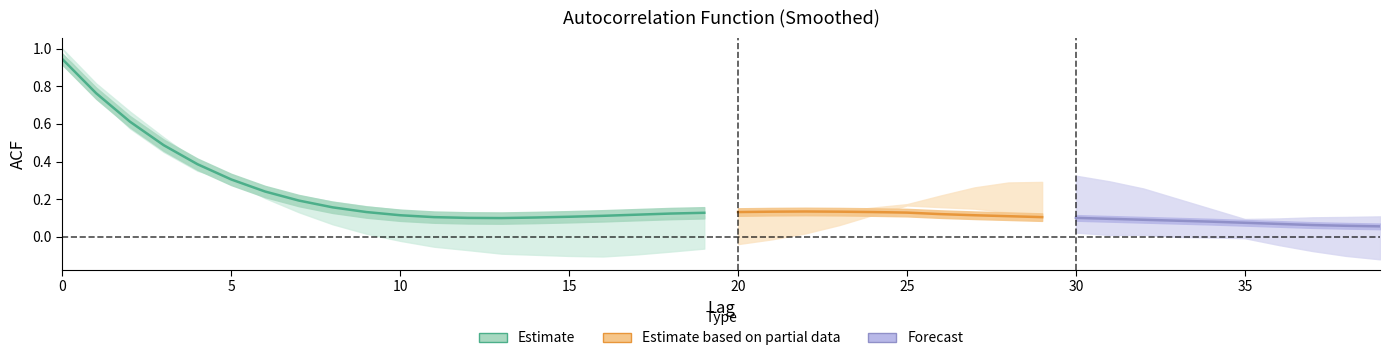

List the labels in order of value, largest first.

0, 1, 2, 3, 4, 5, 6, 7, 8, 22, 21, 23, 9, 20, 24, 25, 19, 18, 26, 17, 10, 27, 16, 28, 15, 11, 29, 14, 12, 30, 13, 31, 32, 33, 34, 35, 36, 37, 38, 39